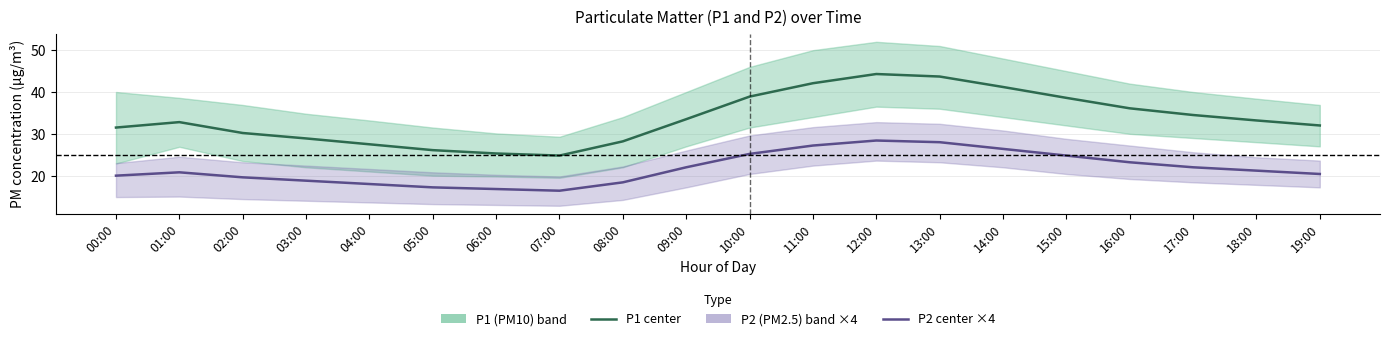

What is the value of the P2 (PM2.5, ×4) point at the 18th from the left?

22.0